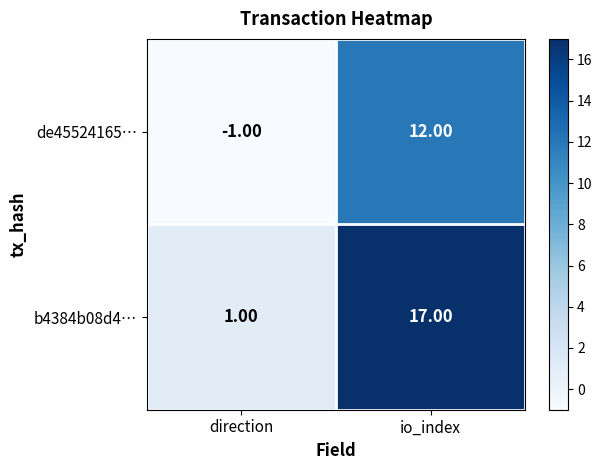

What is the difference between the de45524165… values at direction and io_index?

13